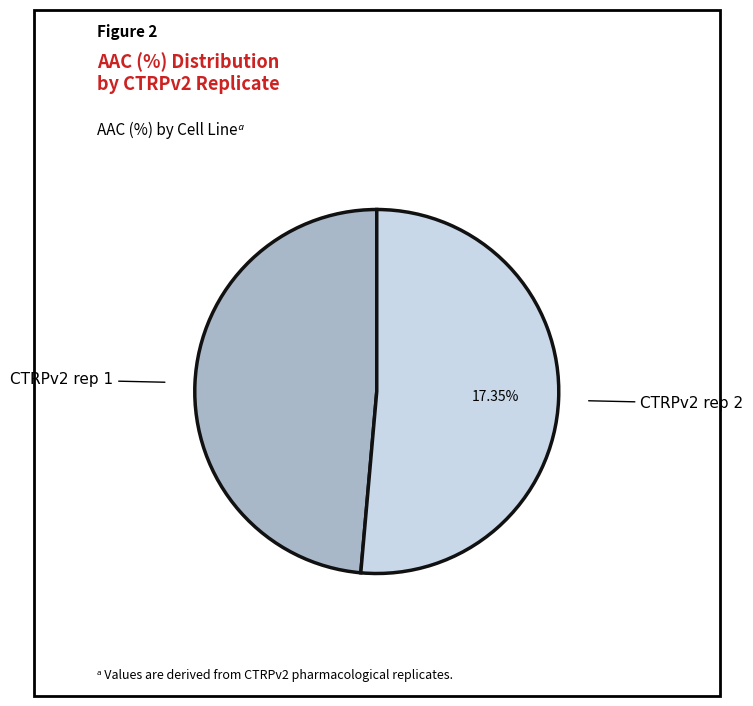

Is it true that CTRPv2 rep 2 is 57% of the pie?

False